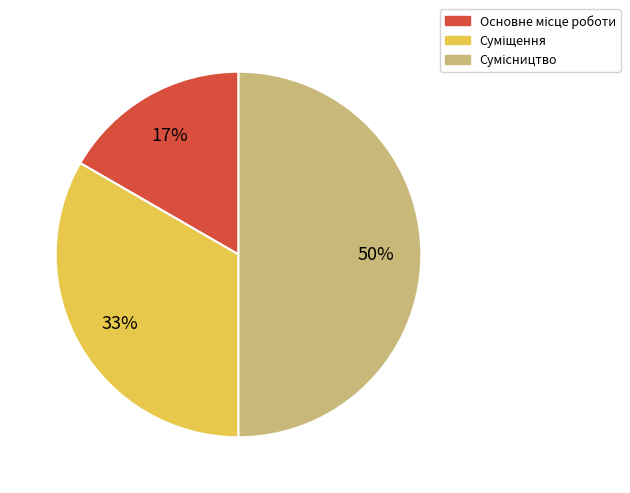

To the nearest percent, what is the average slice percentage?

33%